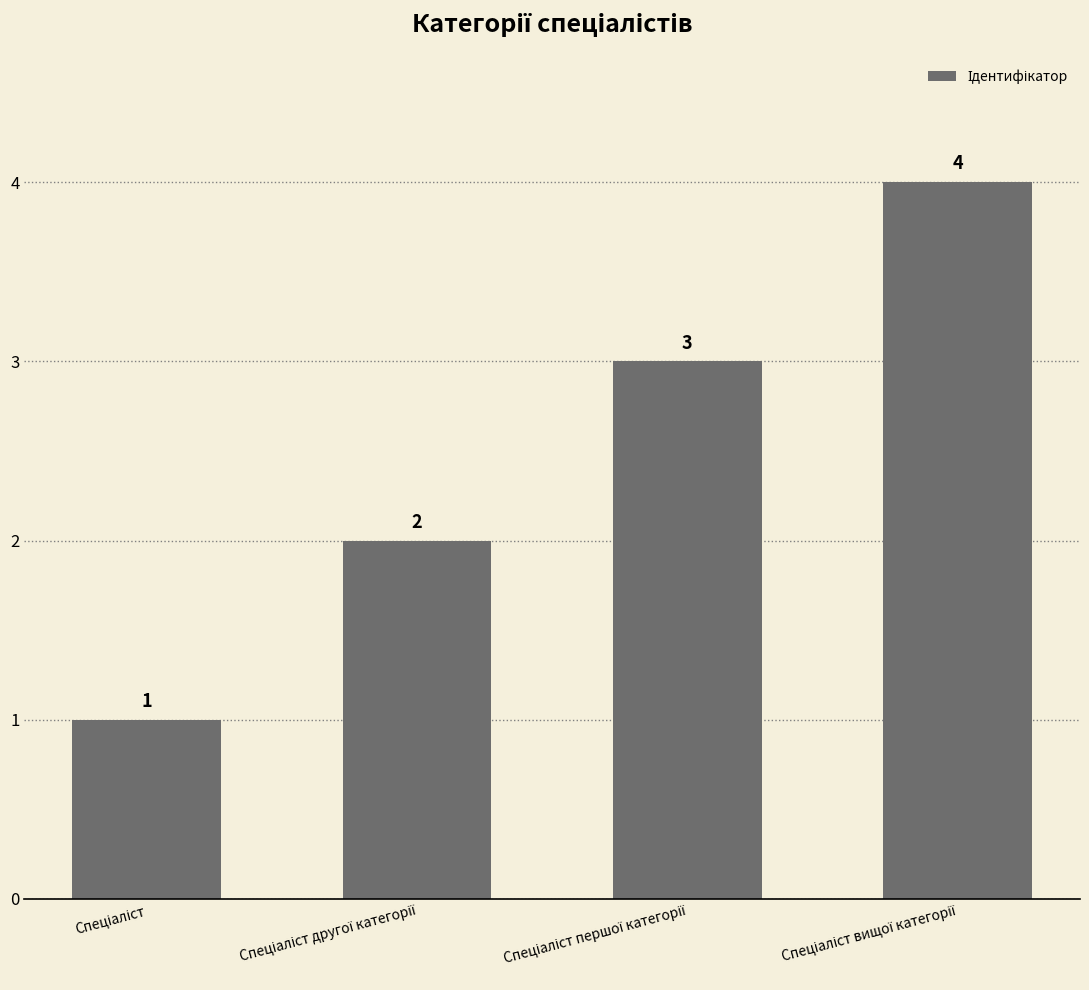

What is the difference between the maximum and minimum values?

3